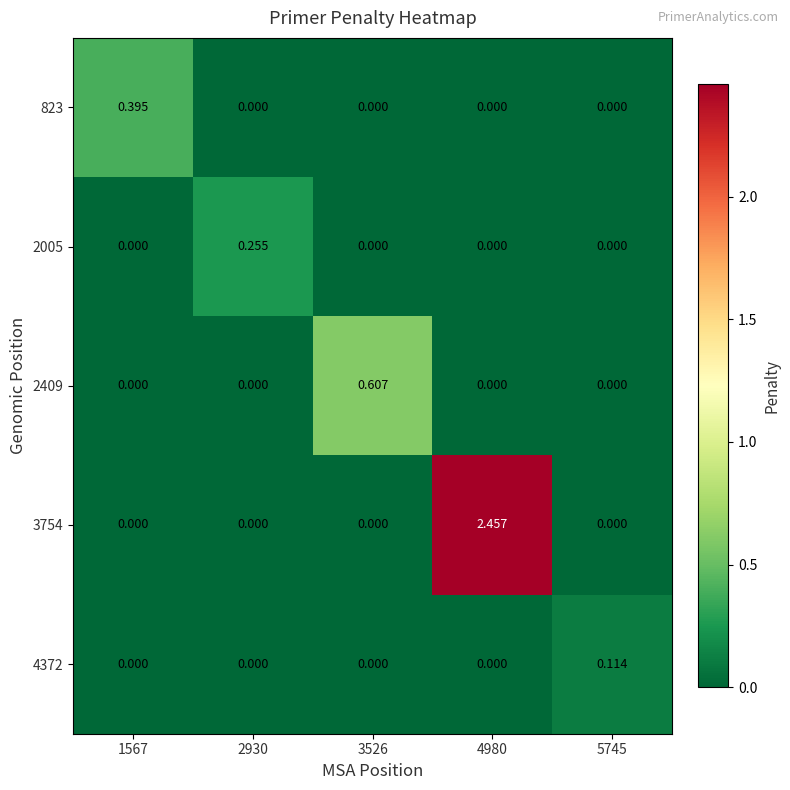

How many positive values does the 4372 series have?

1